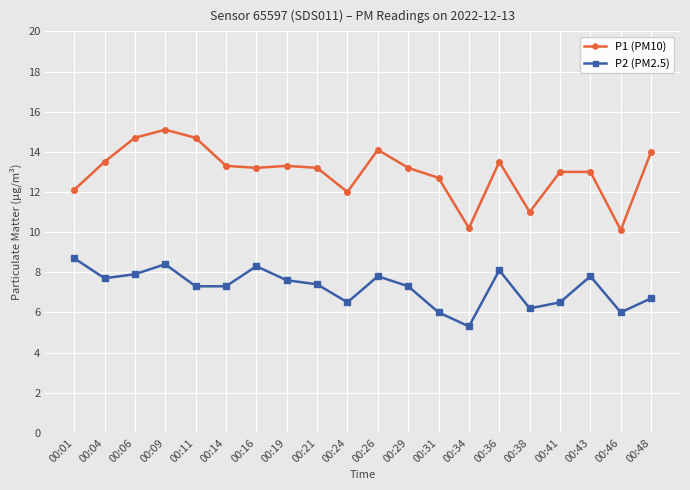

What is the average value of the P1 (PM10) series?

13.0